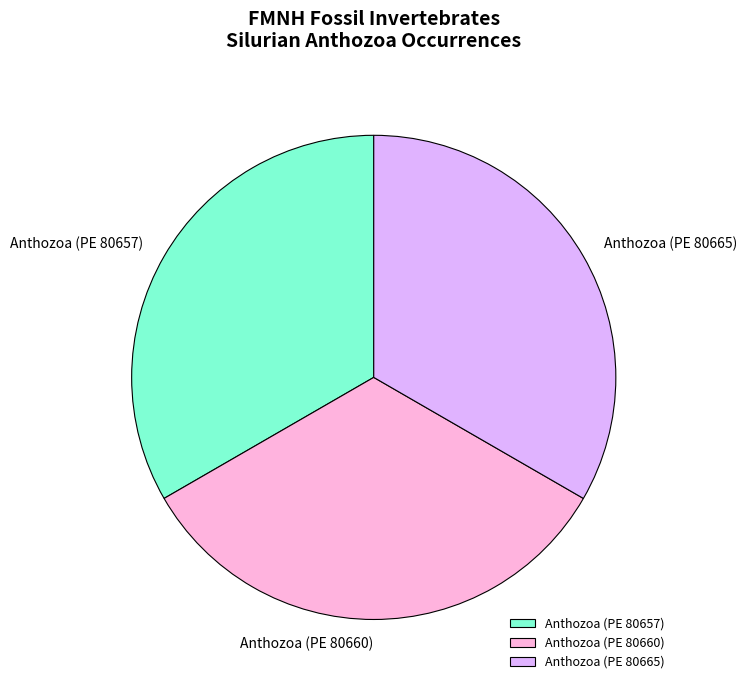

How many segments does this pie chart have?

3